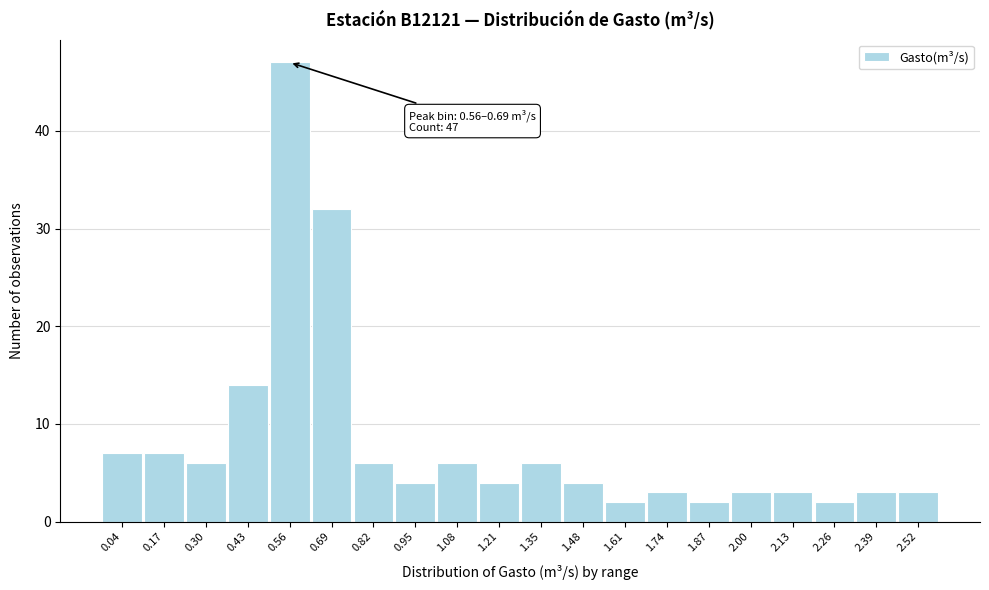

Reading left to right, list all the values displayed in this chart.

0.04=7	0.17=7	0.30=6	0.43=14	0.56=47	0.69=32	0.82=6	0.95=4	1.08=6	1.21=4	1.35=6	1.48=4	1.61=2	1.74=3	1.87=2	2.00=3	2.13=3	2.26=2	2.39=3	2.52=3